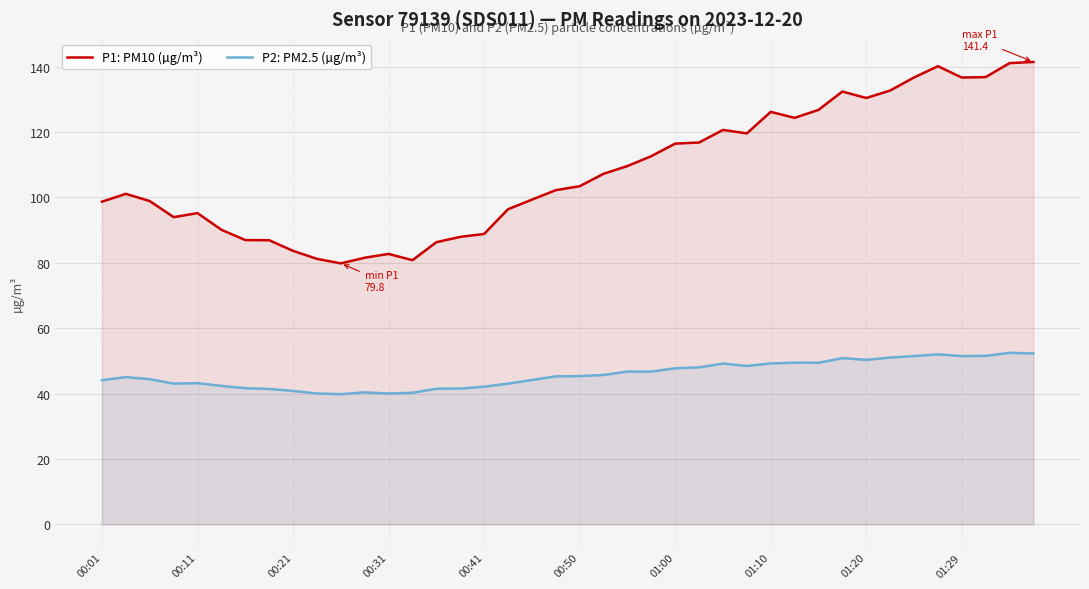

True or false: P1: PM10 (µg/m³) and P2: PM2.5 (µg/m³) intersect in this chart.

False